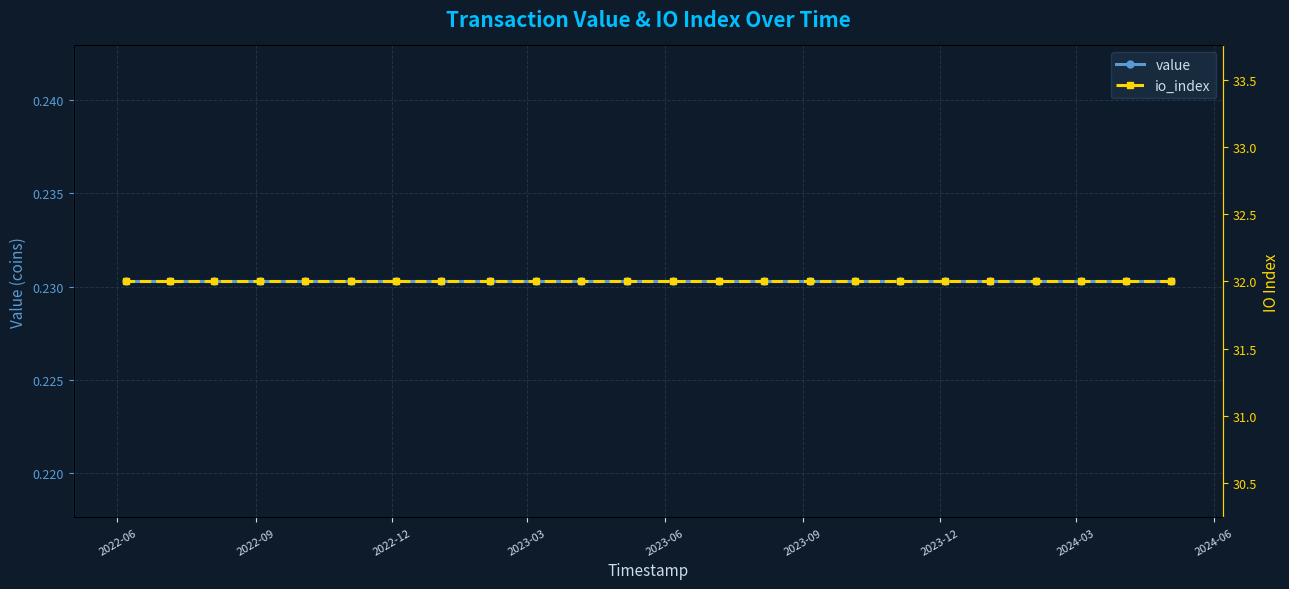

What is the average value of the io_index series?

32.0